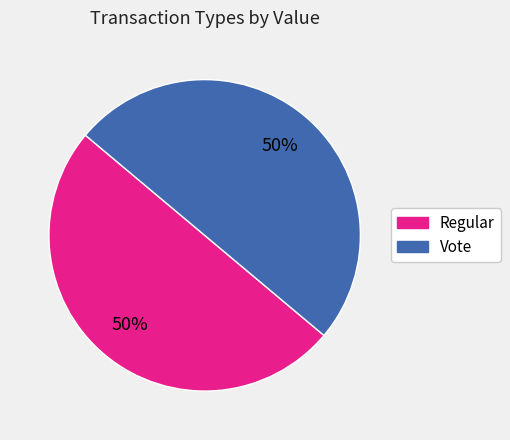

To the nearest percent, what is the average slice percentage?

50%